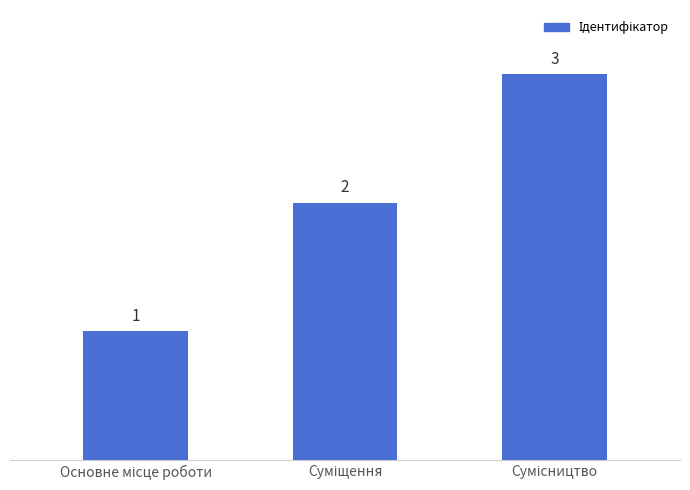

What is the average value?

2